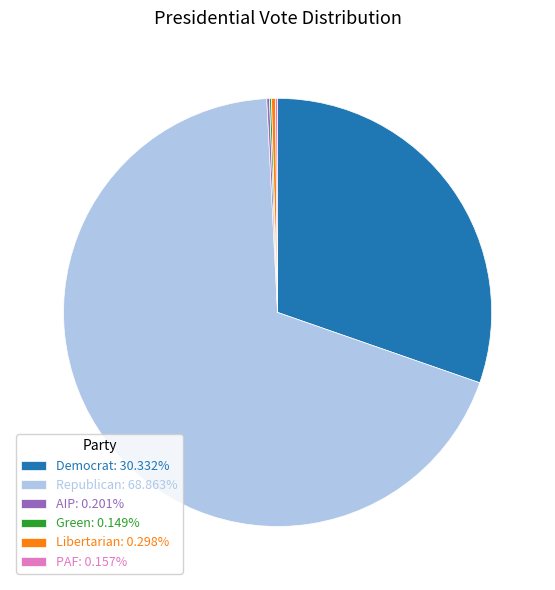

Is there any slice that represents more than half of the pie?

Yes